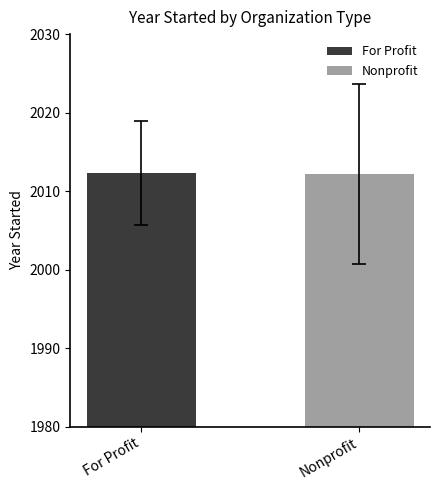

What is the maximum value shown in the chart?

2012.4